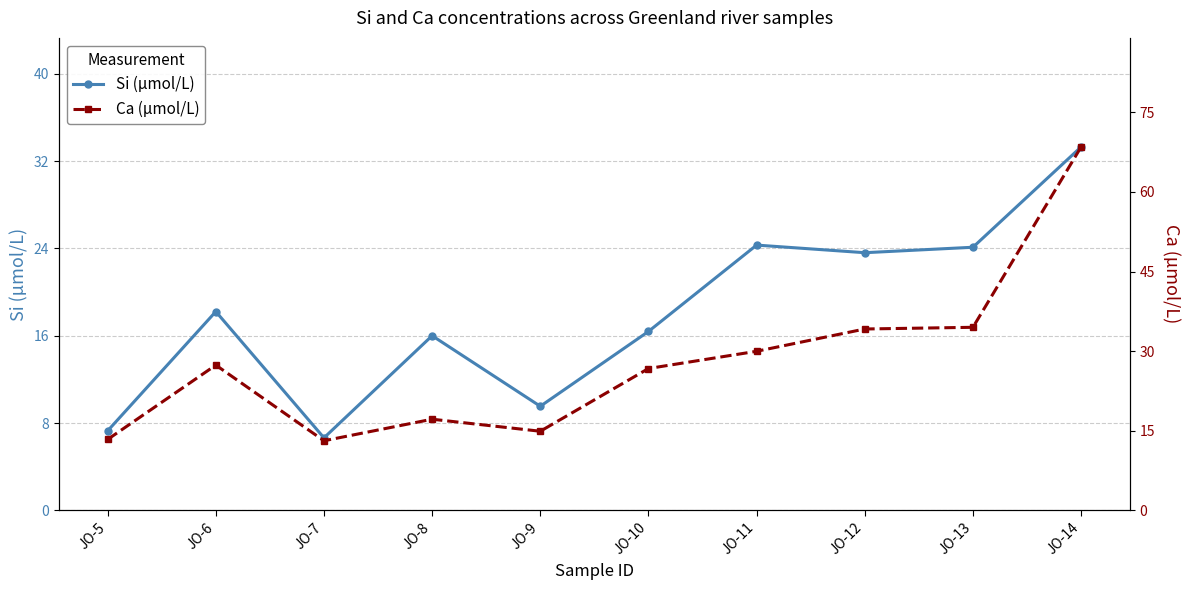

What are all the series names shown in the legend?

Si (µmol/L), Ca (µmol/L)